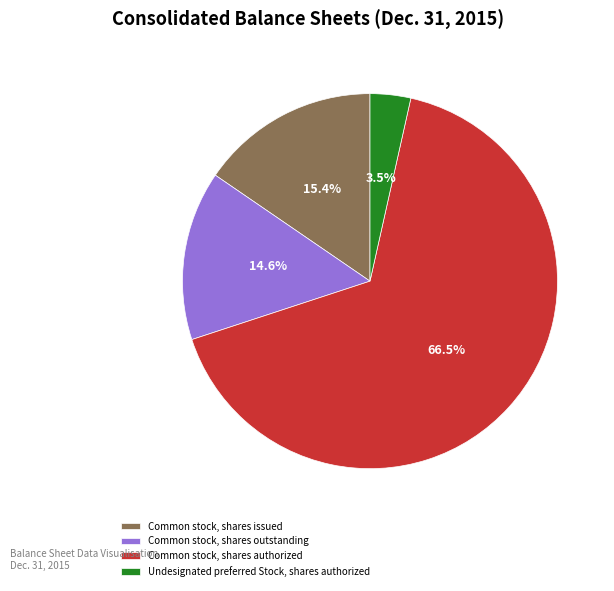

Rank the categories by value from lowest to highest.

Undesignated preferred Stock, shares authorized, Common stock, shares outstanding, Common stock, shares issued, Common stock, shares authorized